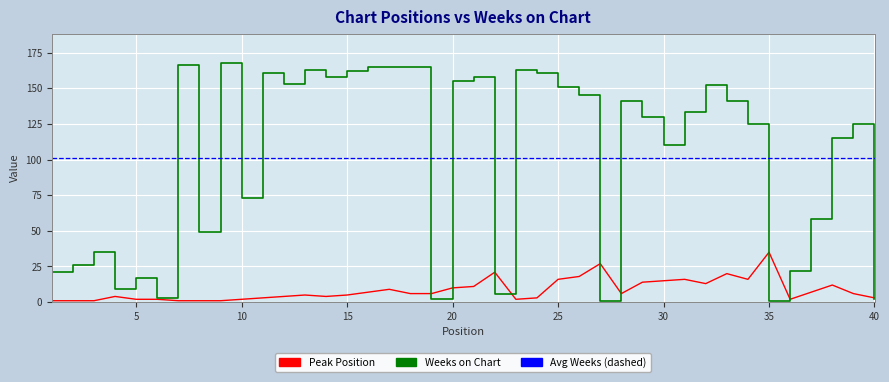

What is the approximate value of Weeks on Chart at 14?

158